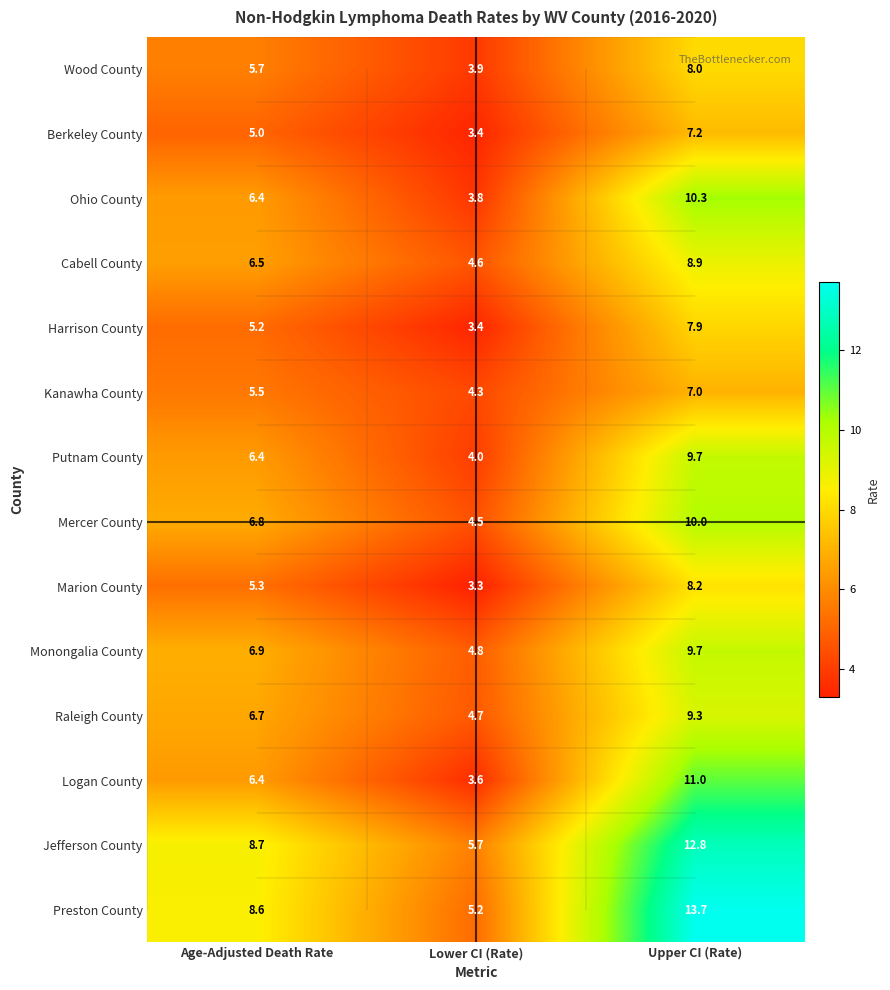

What is the sum of all Logan County values?

21.0